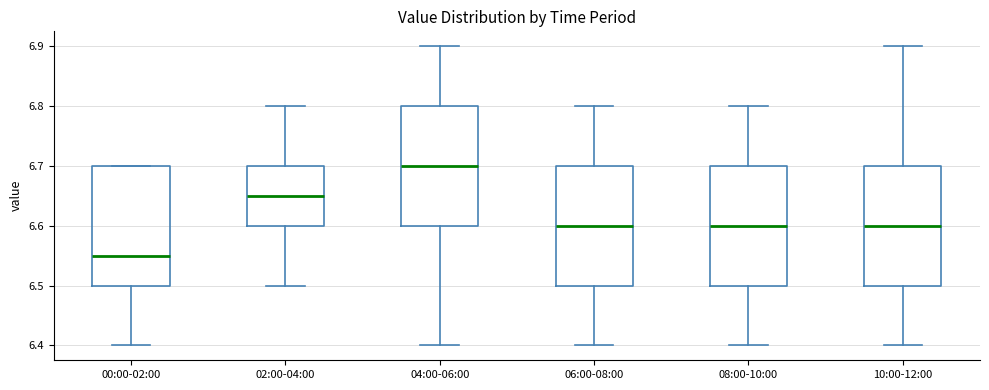

Where does the lower whisker of the box for 06:00-08:00 end on the y-axis? The values are not printed on the chart, so give them approximately, as read against the axis.

6.40